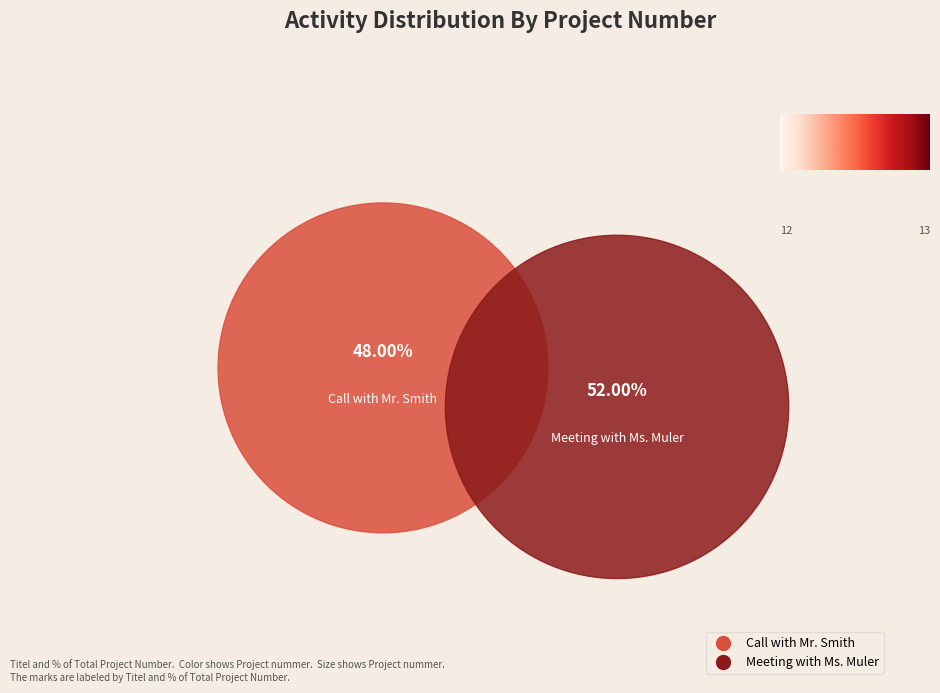

Is the sum of Call with Mr. Smith and Meeting with Ms. Muler greater than half?

Yes